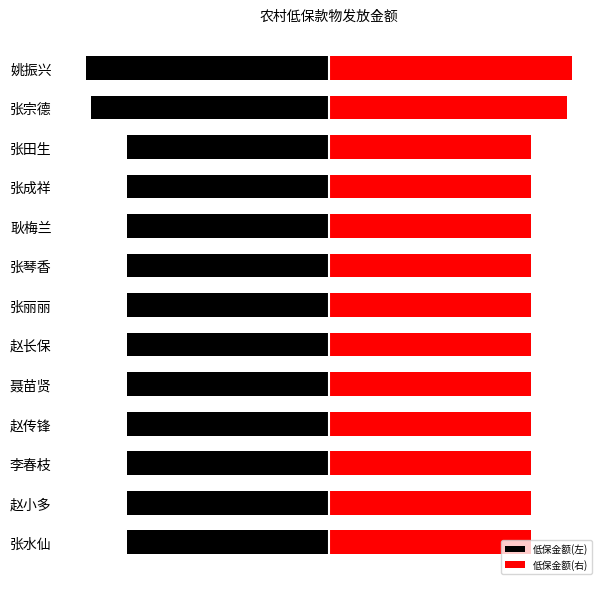

The 低保金额(右) series shows 55.7 at 8. True or false?

False